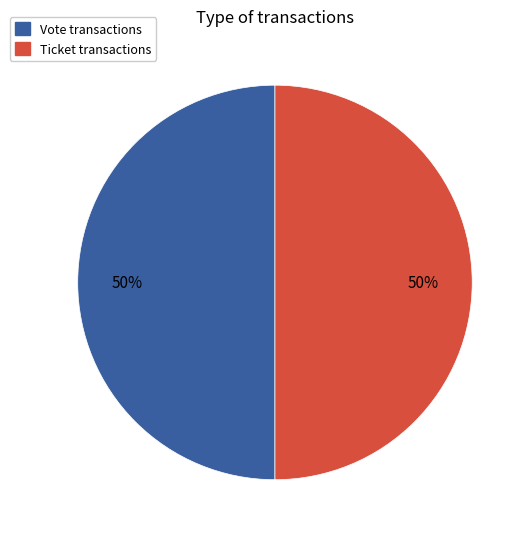

To the nearest percent, what percentage of the pie is Ticket?

50%